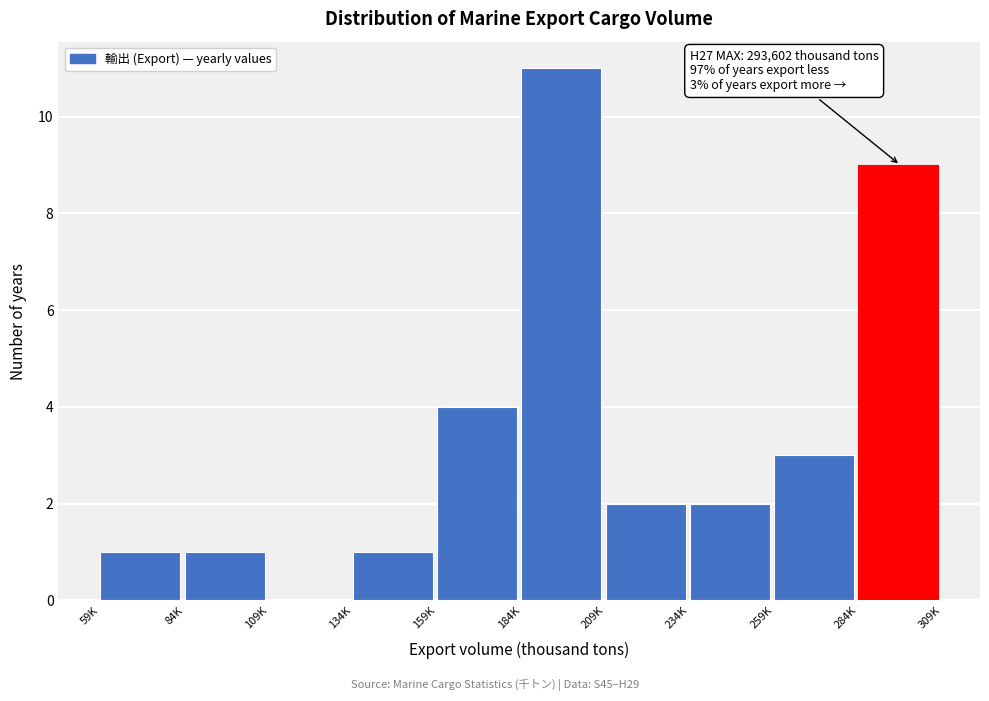

Reading right to left, transcribe all the data shown in this chart.

284K=9	259K=3	234K=2	209K=2	184K=11	159K=4	134K=1	109K=0	84K=1	59K=1